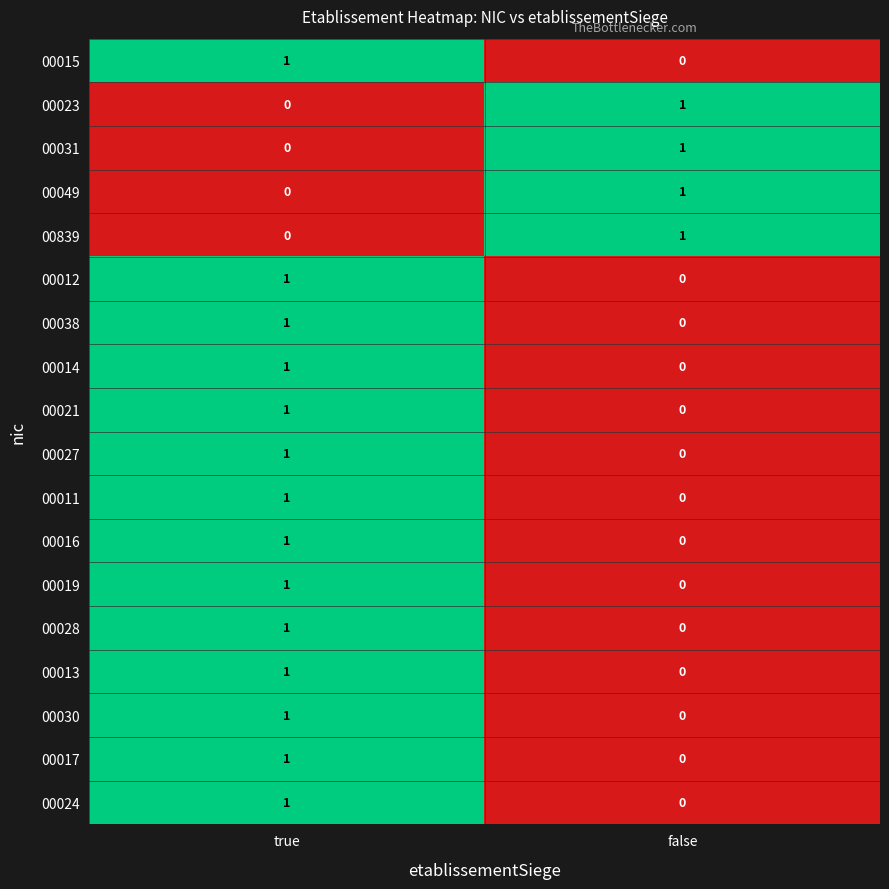

Which category has the highest value in the 00012 series?

true